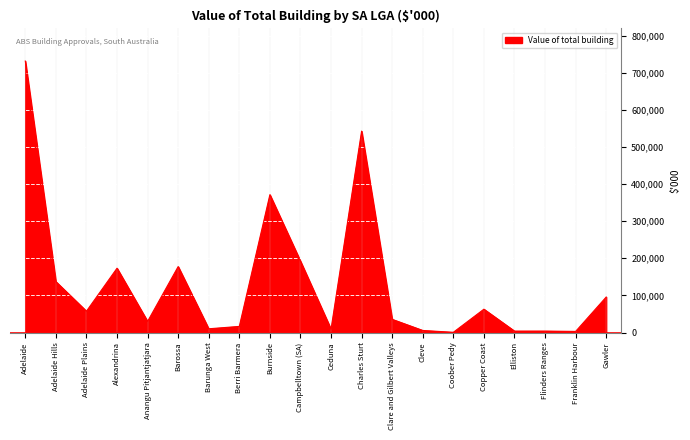

What is the greatest value displayed?

731533